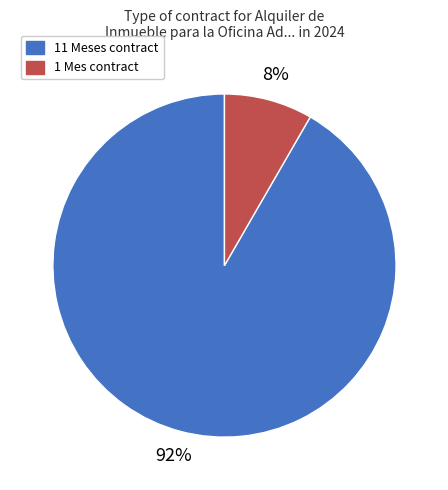

Which category accounts for the majority?

11 Meses contract